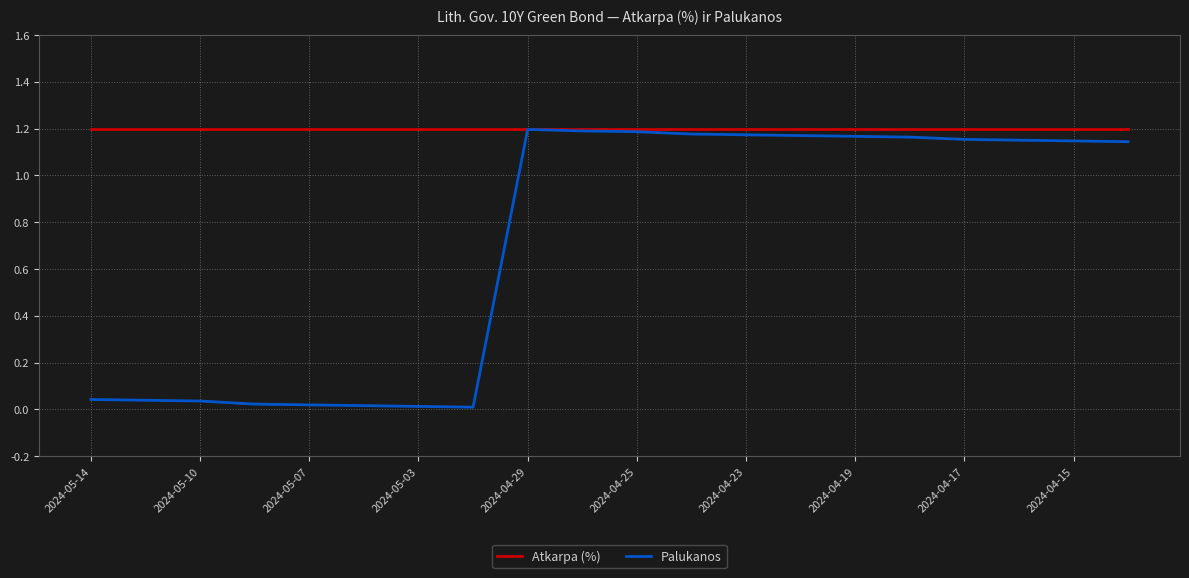

Which series has the largest total across all categories?

Atkarpa (%)